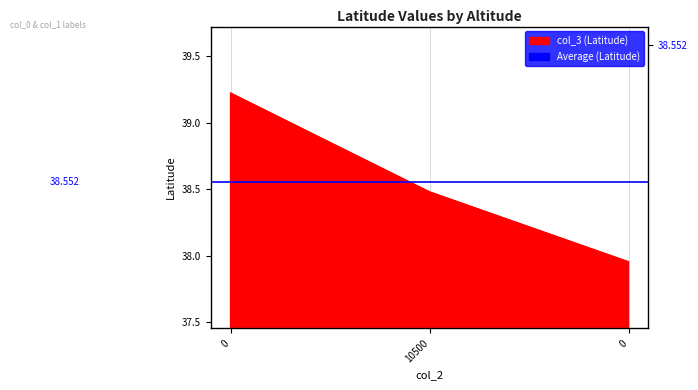

What is the ratio of the value at 10500 to the value at 0?

1.0